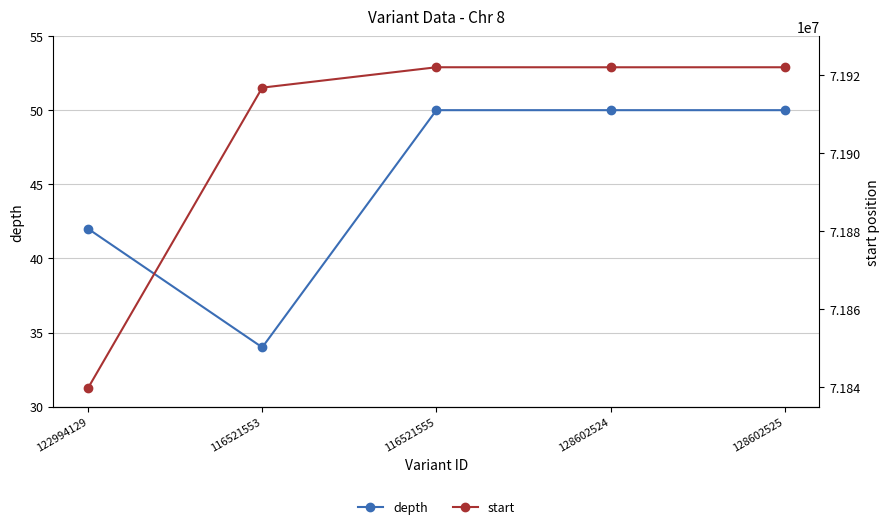

List the labels in order of depth value, largest first.

116521555, 128602524, 128602525, 122994129, 116521553